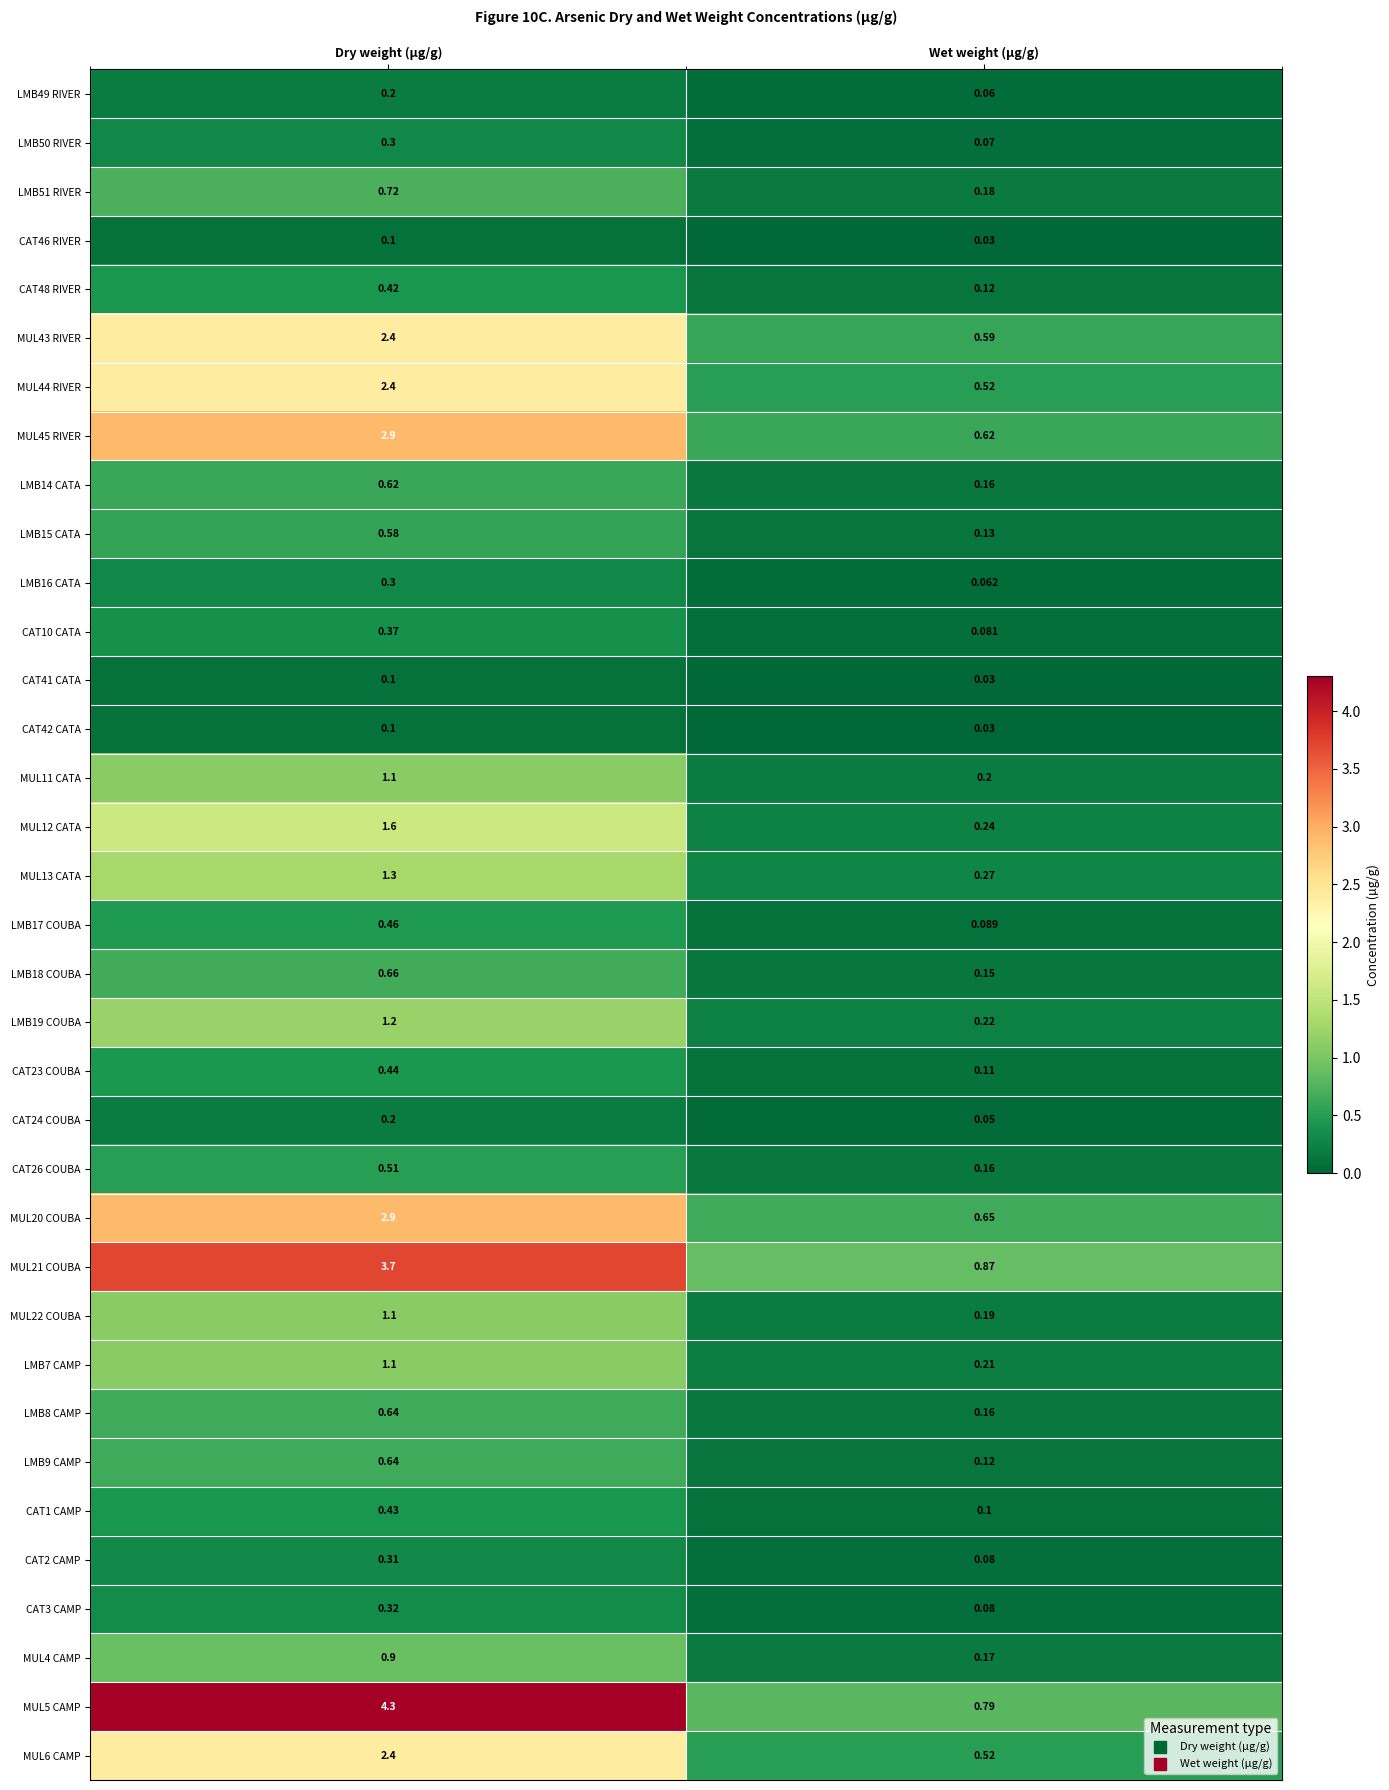

List the labels in order of MUL11 CATA value, largest first.

Dry weight (µg/g), Wet weight (µg/g)